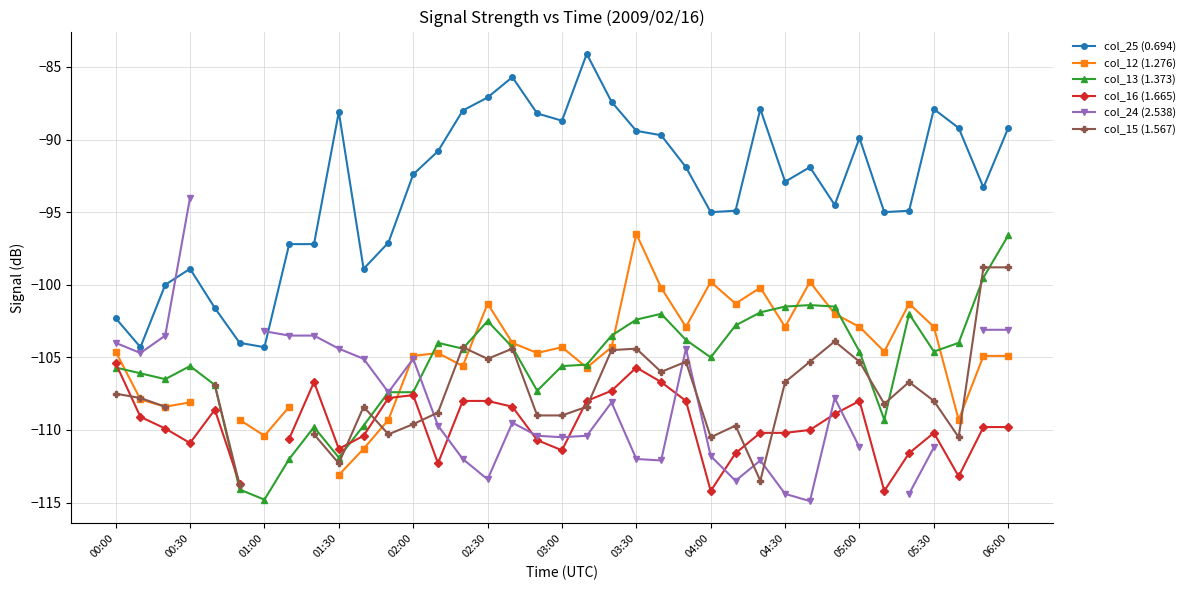

Is it true that col_25 (0.694) equals -104.3 at 01:00?

True